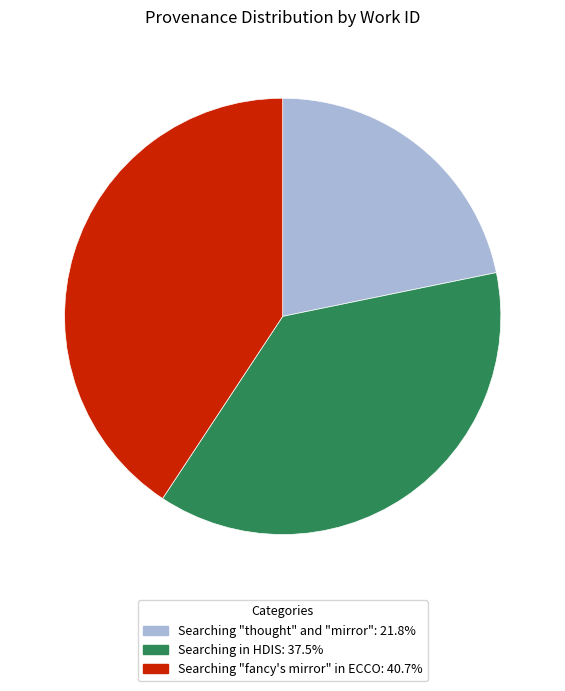

Which slice is the smallest?

Searching "thought" and "mirror"